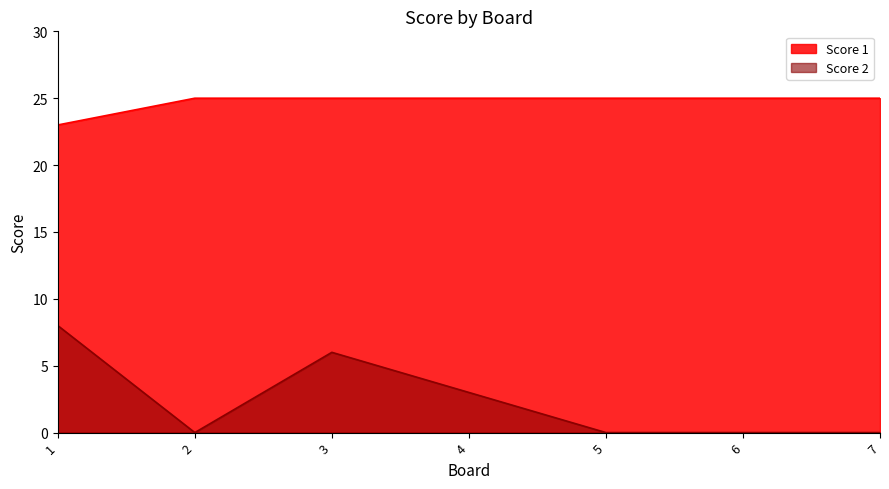

Which series has the widest spread of values?

Score 2